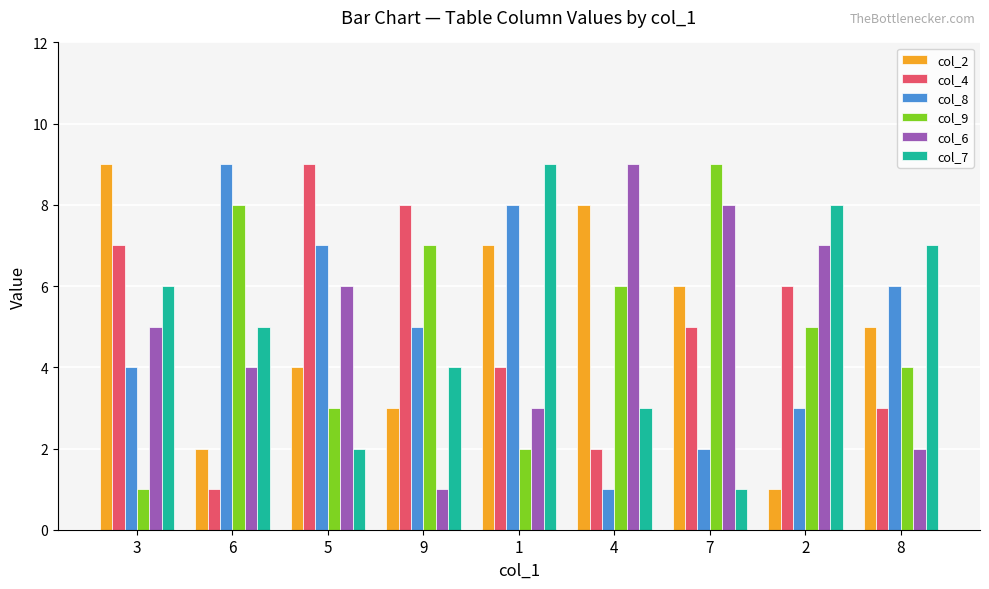

What is the greatest value displayed?

9